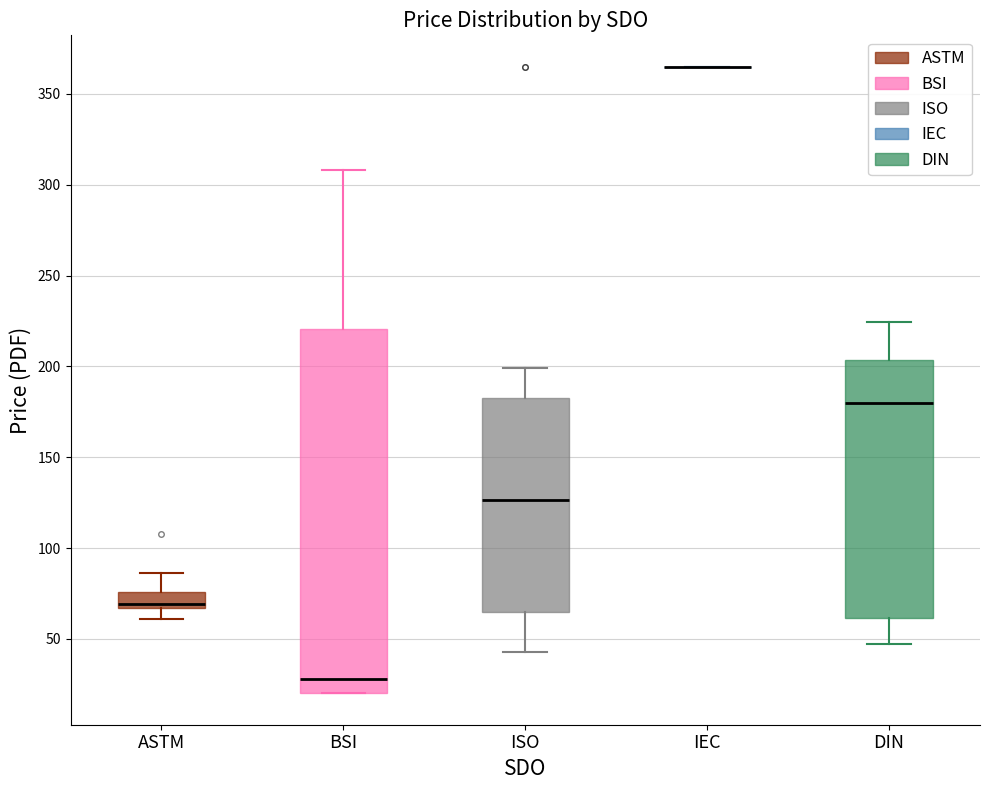

Reading left to right, read every box against the y-axis: the position of its median line, the range the box covers, and the ends of its whiskers. The values are not printed on the chart, so give them approximately, as read against the axis.

ASTM: median 70, box 65 to 75, whiskers 60 to 85
BSI: median 30, box 20 to 220, whiskers 20 to 310
ISO: median 125, box 65 to 185, whiskers 45 to 200
IEC: box collapsed to a line at 365, whiskers 365 to 365
DIN: median 180, box 60 to 205, whiskers 45 to 225